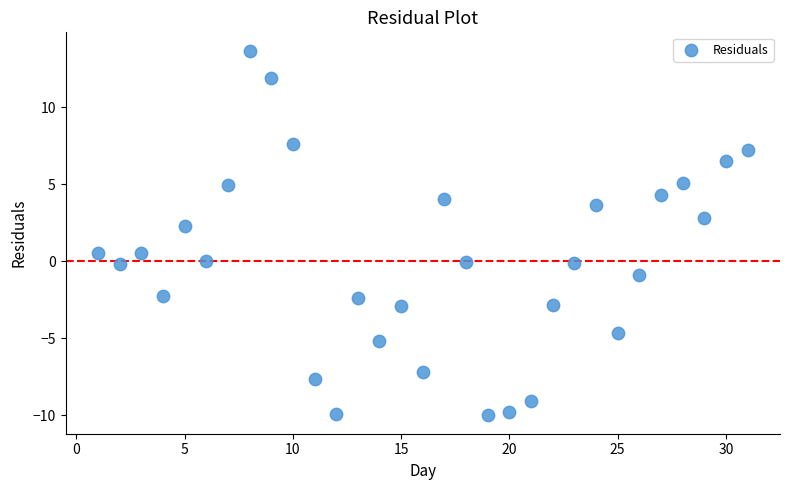

What is the range of X values (max minus min)?

30.0